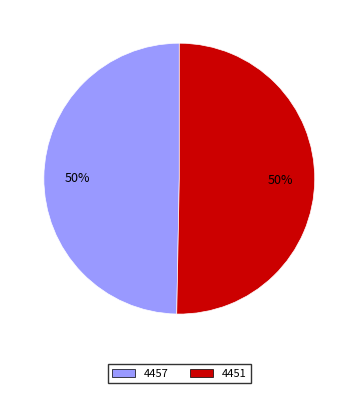

To the nearest percent, what is the average slice percentage?

50%